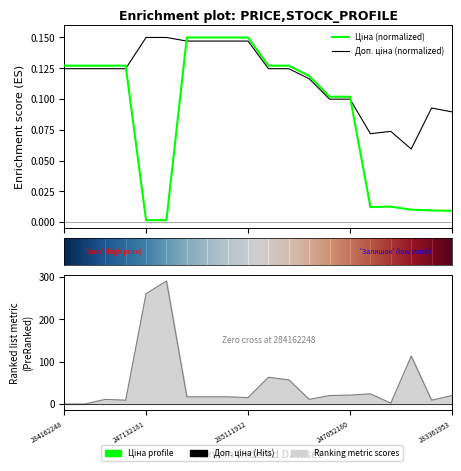

True or false: Залишок has more than 0 interior local peaks.

True